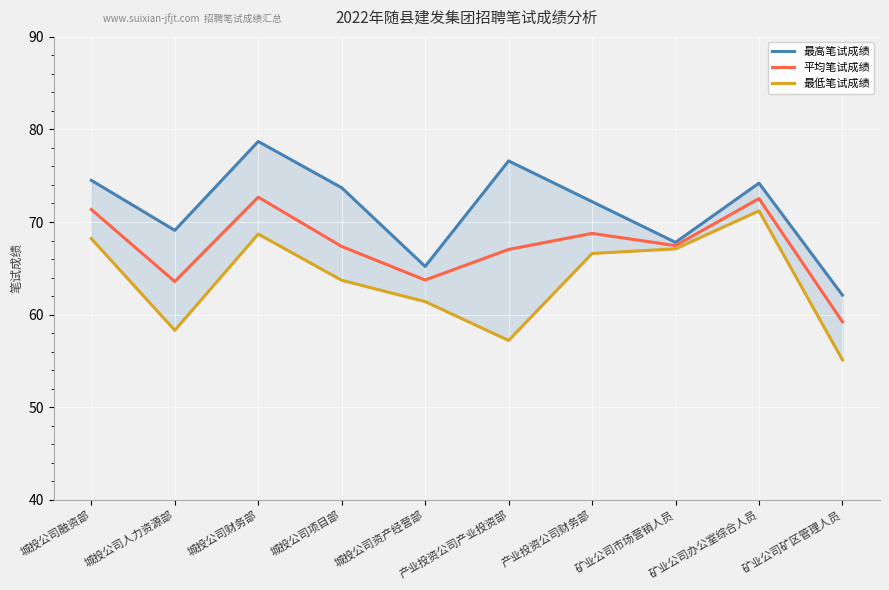

Where does the 最低笔试成绩 series first go above 66?

城投公司融资部